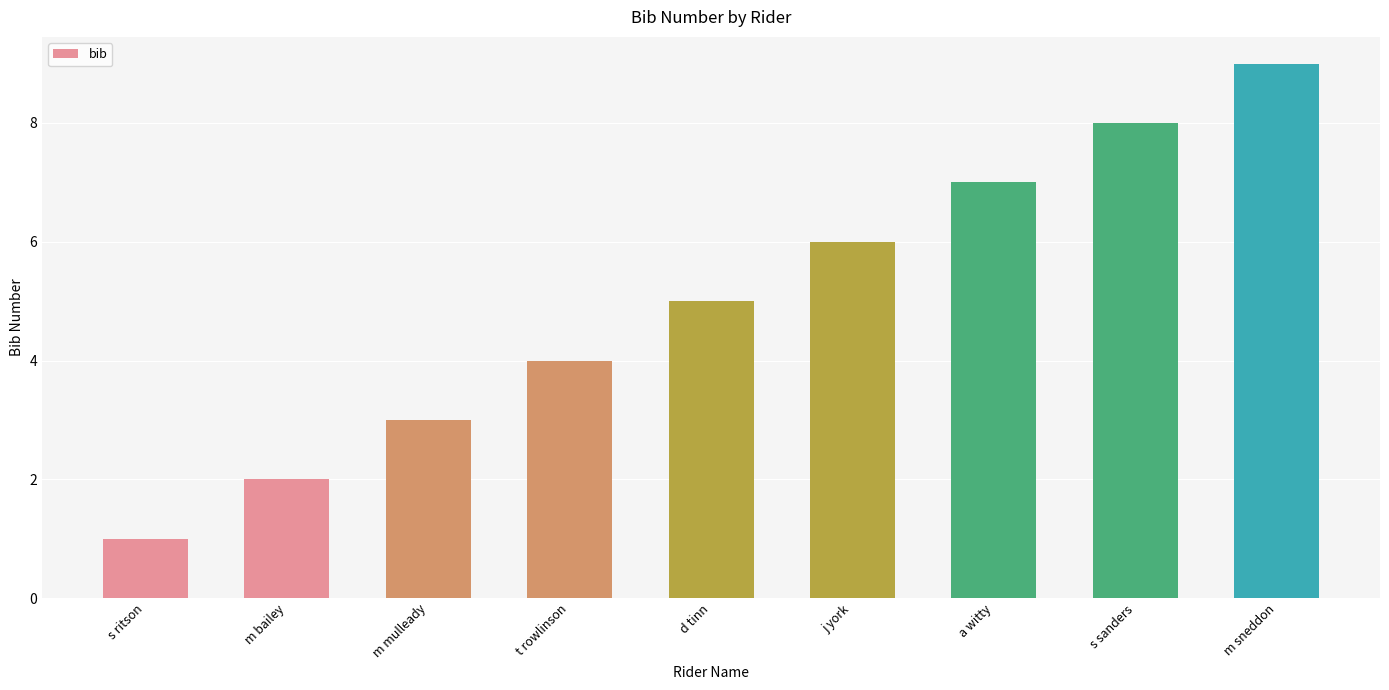

Approximately how many times larger is the value at s sanders compared to m mulleady?

2.7